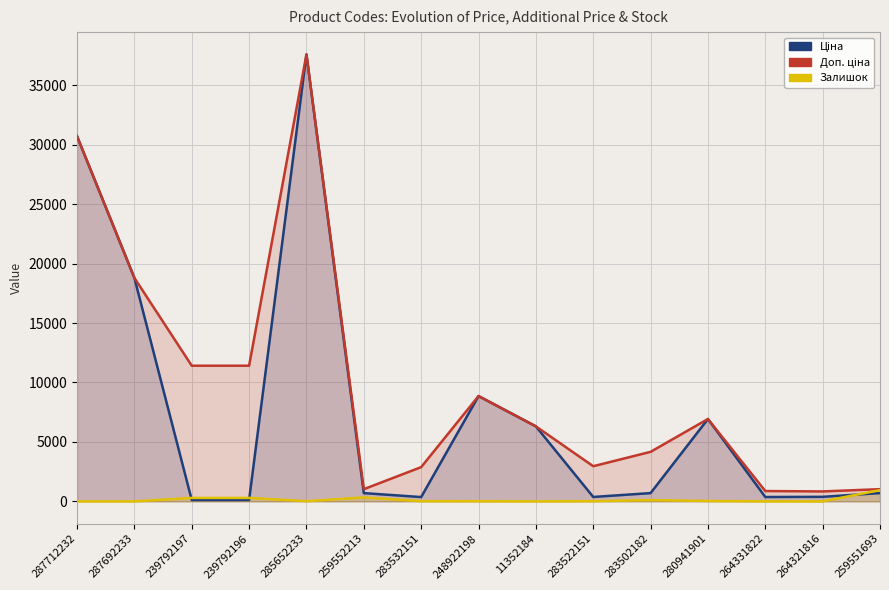

At which category does the chart reach its minimum across all series?

287712232